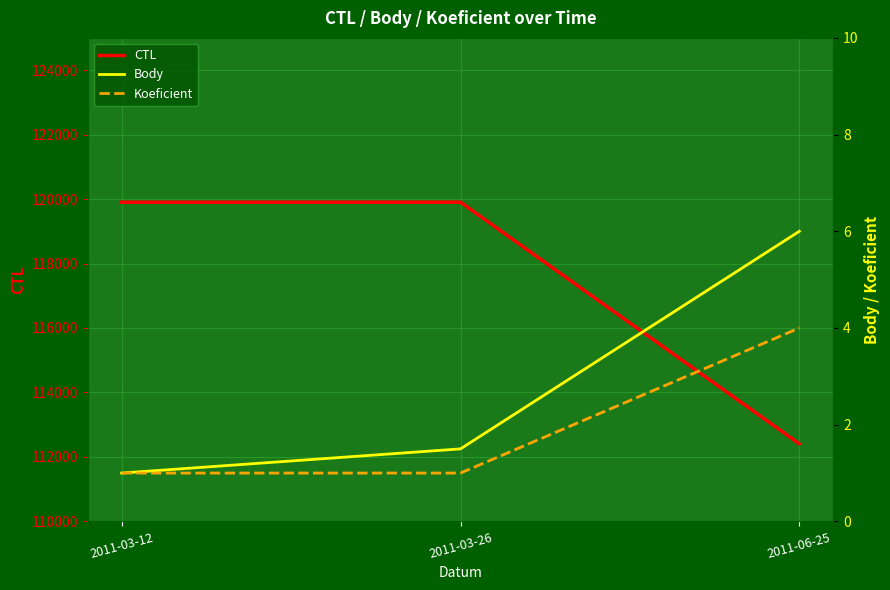

The value of Body at 2011-06-25 is 6.0. True or false?

True